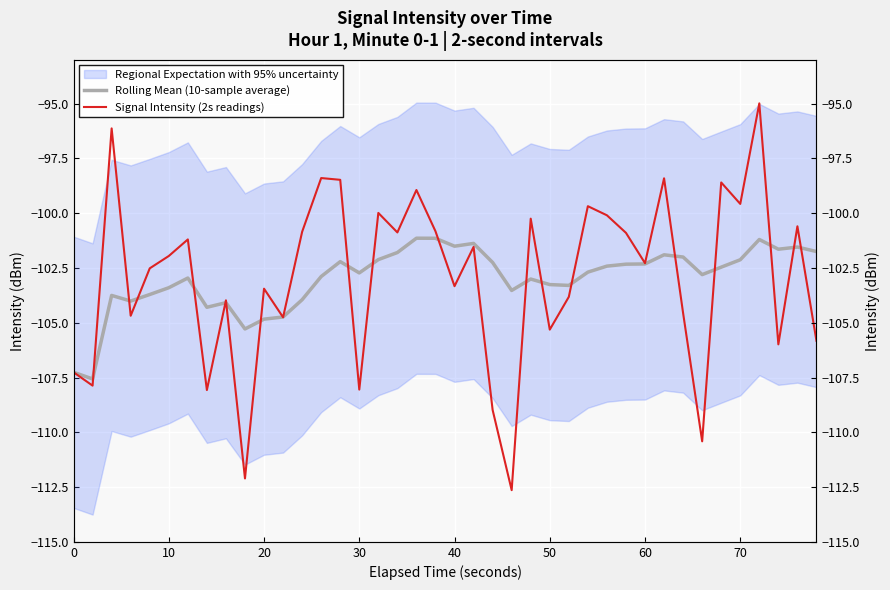

What is the average value of the Signal Intensity (2s readings) series?

-103.0